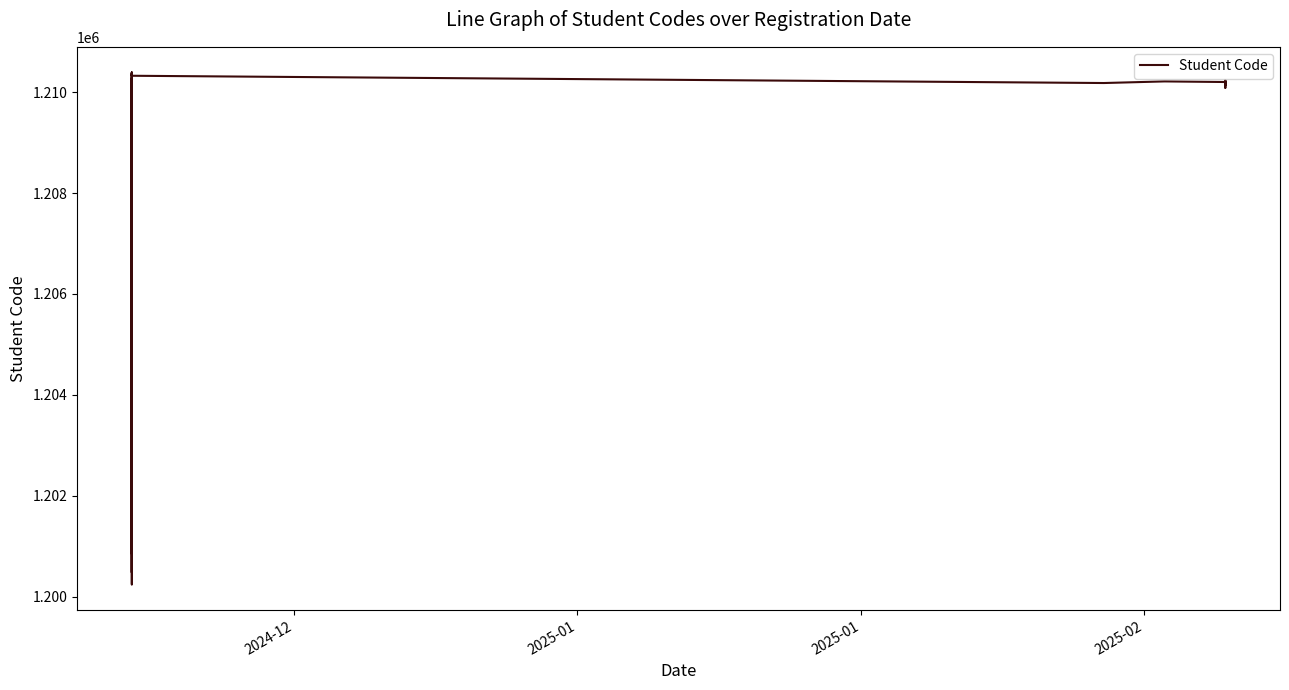

What is the sum of all values?

38679387